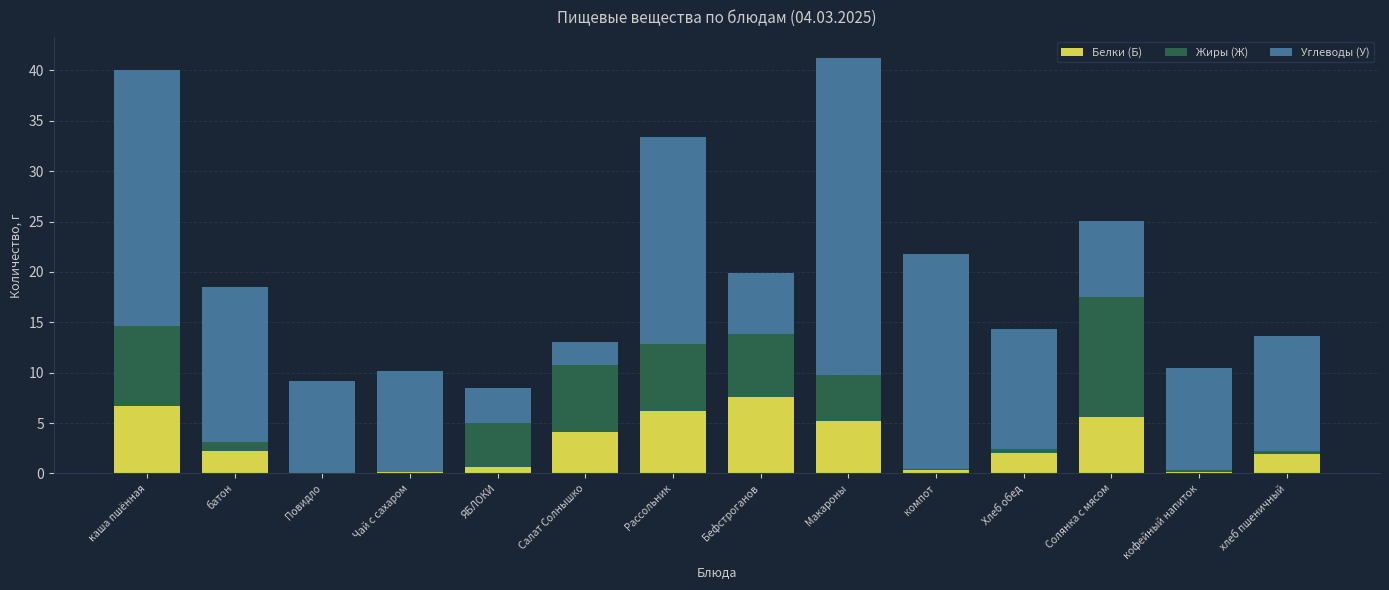

At which label does Белки (Б) reach its peak?

Бефстроганов